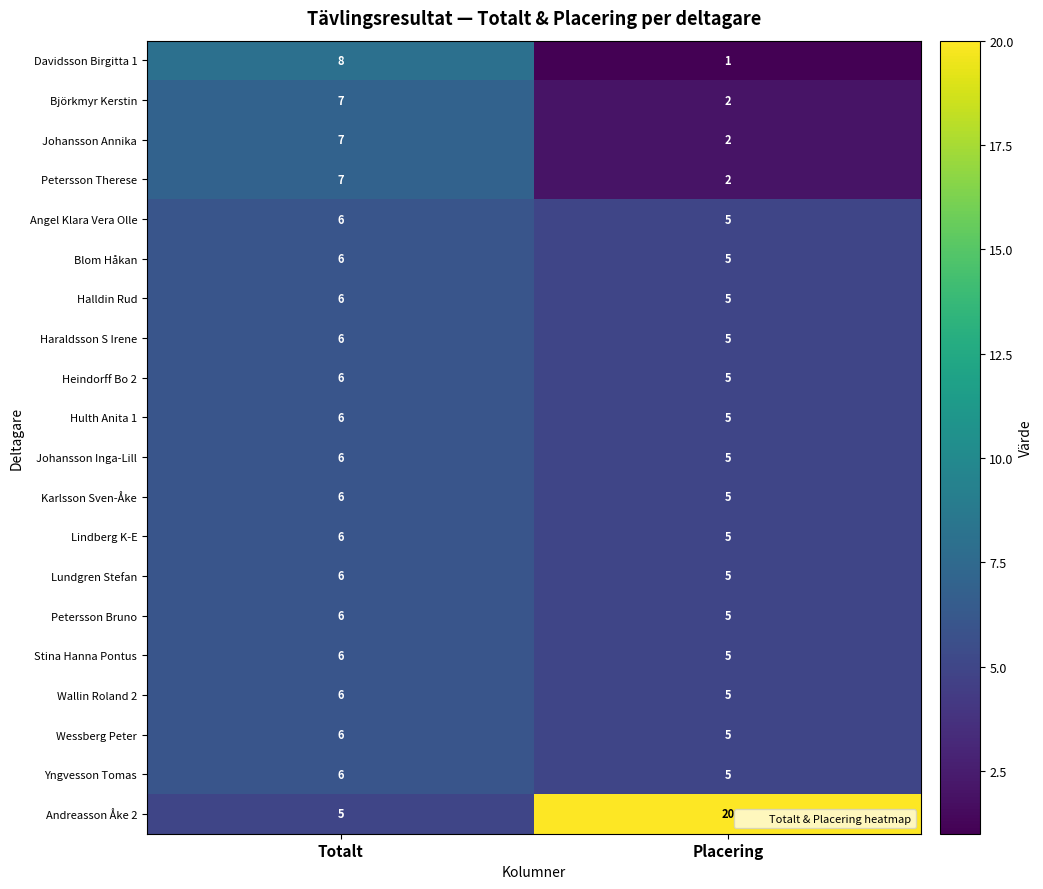

Which series has the largest total across all categories?

Andreasson Åke 2